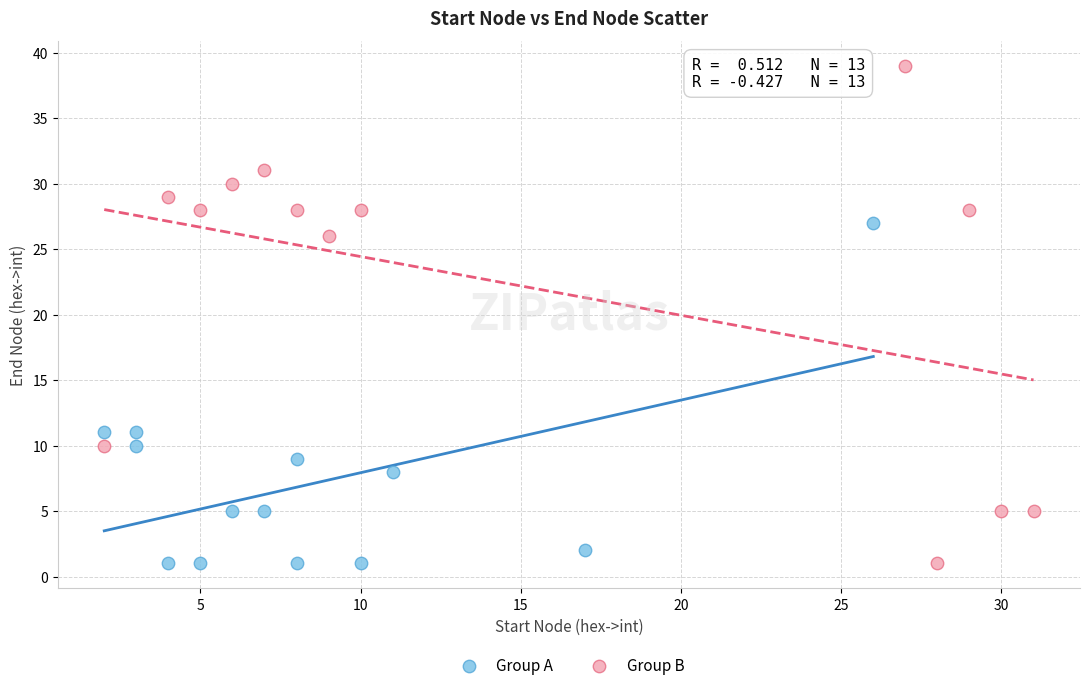

Which series has the largest Y range (max minus min)?

Group B